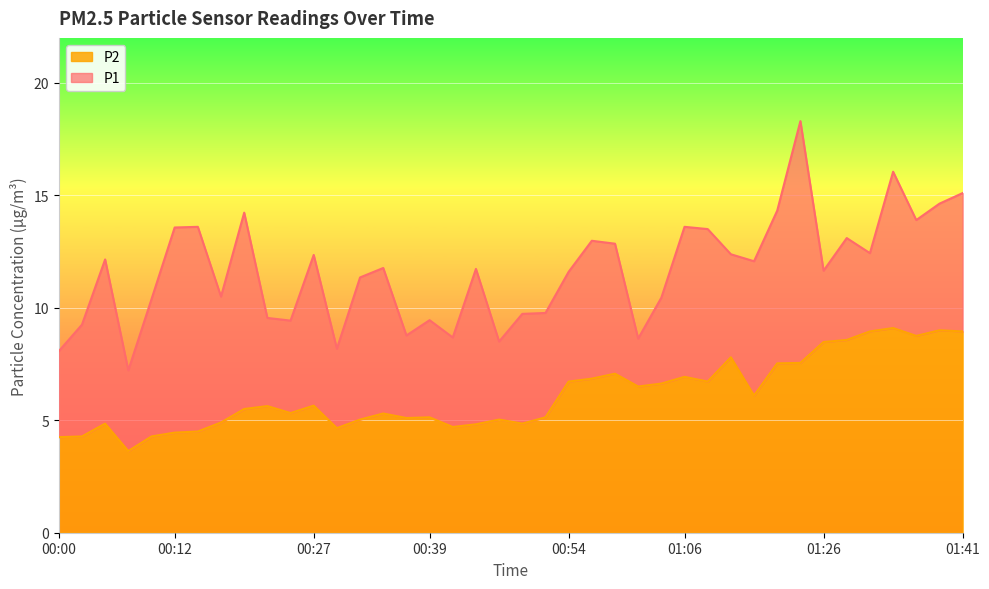

What is the difference between the maximum and minimum values in the P1 series?

11.1